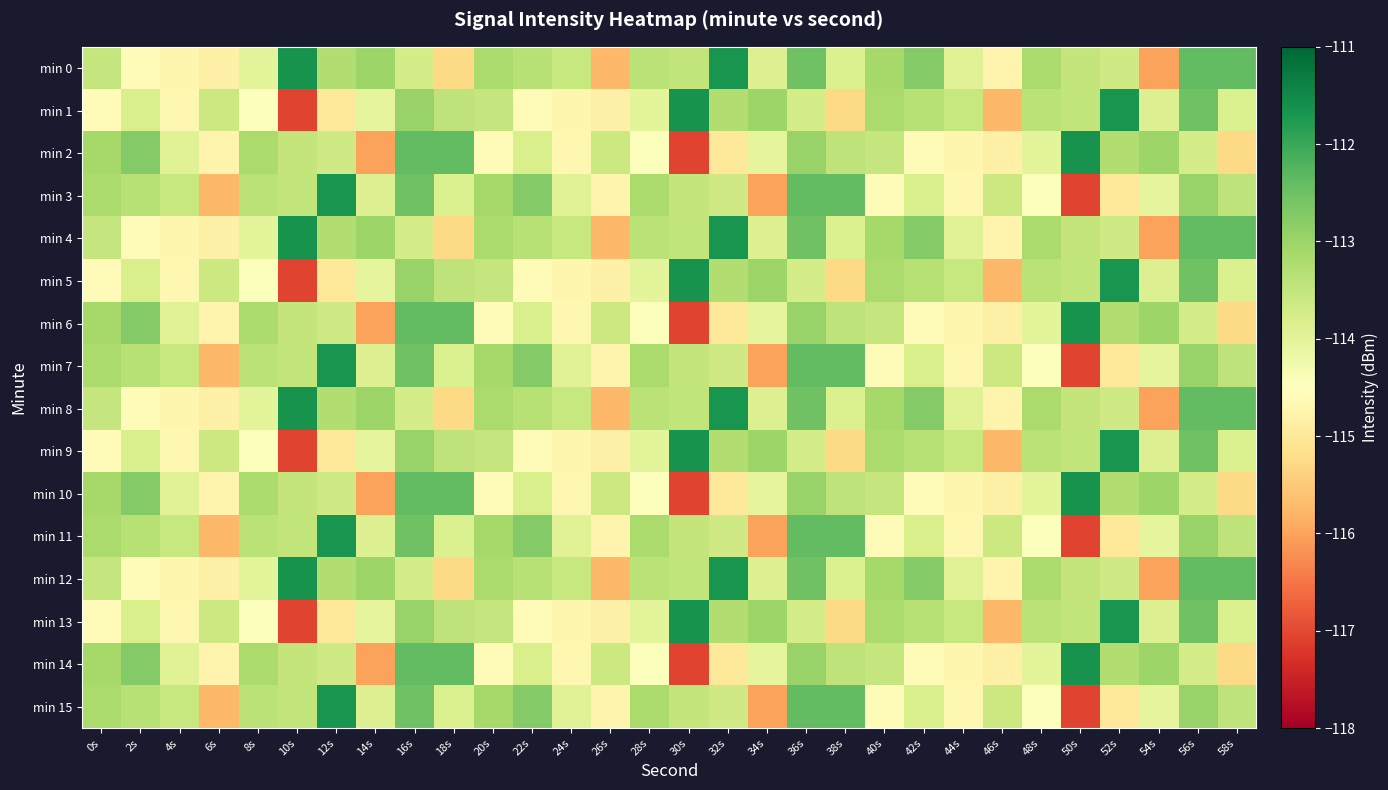

At 32s, list the series in order from smallest to largest.

min 2, min 6, min 10, min 14, min 3, min 7, min 11, min 15, min 1, min 5, min 9, min 13, min 0, min 4, min 8, min 12